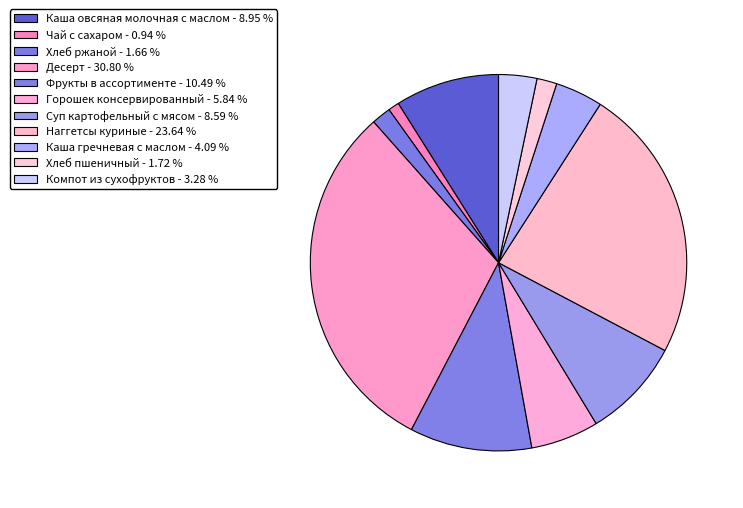

Is the sum of Наггетсы куриные and Чай с сахаром greater than half?

No